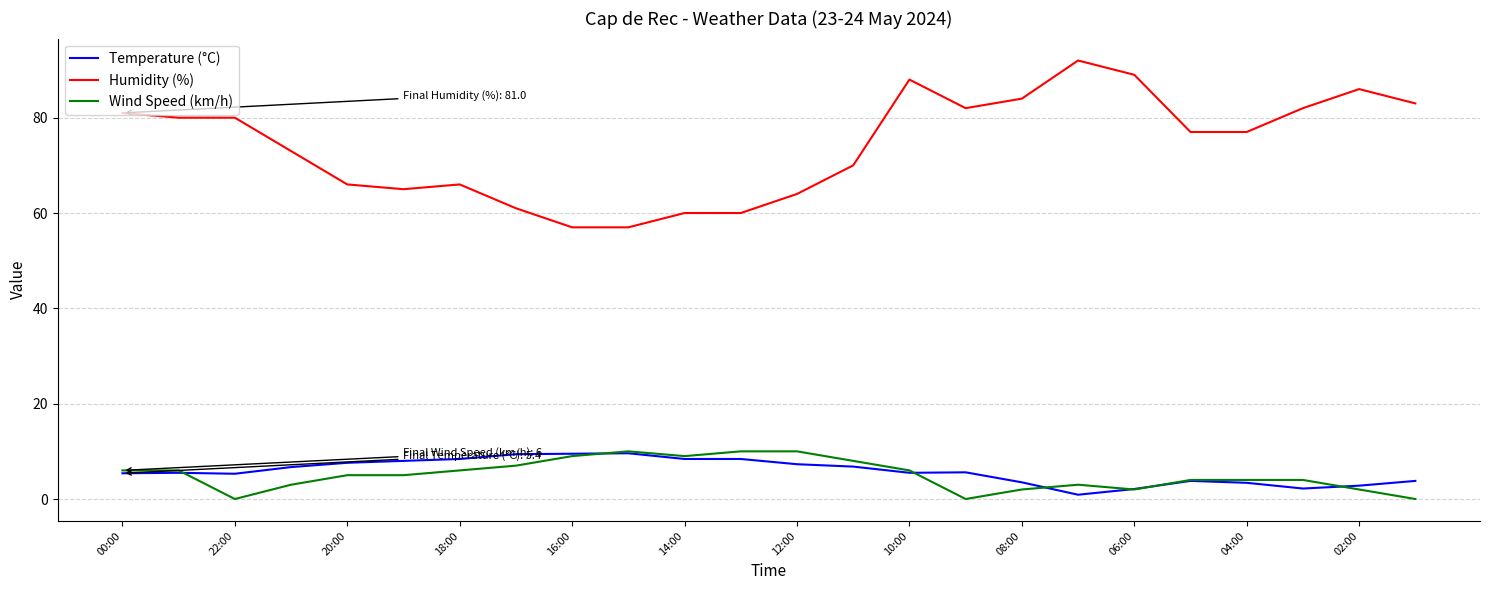

What are all the series names shown in the legend?

Temperature (°C), Humidity (%), Wind Speed (km/h)